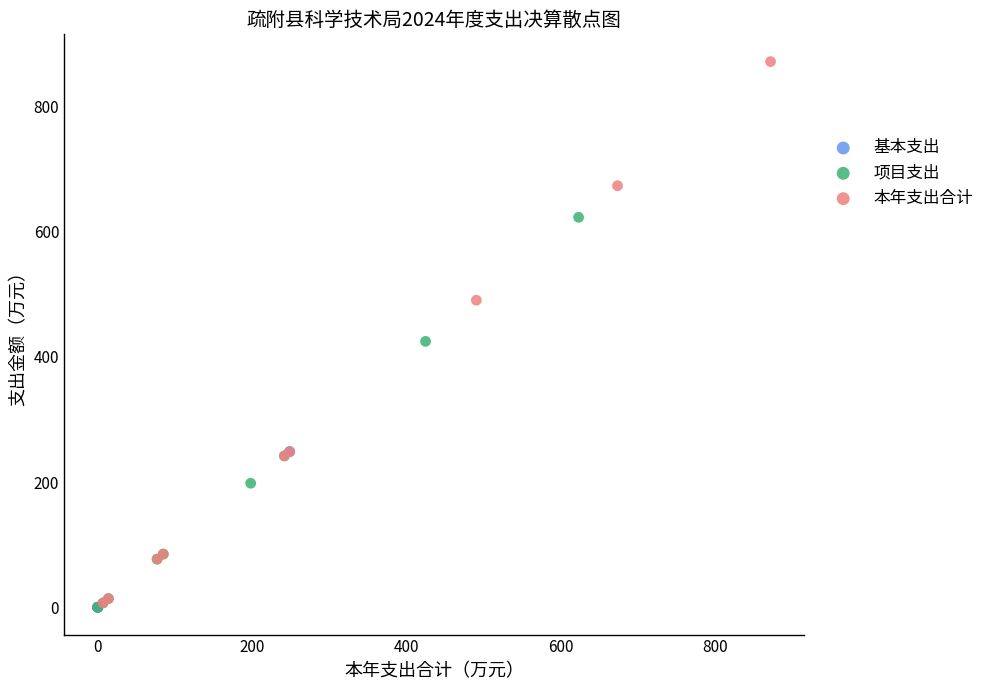

Which series has the largest Y range (max minus min)?

本年支出合计